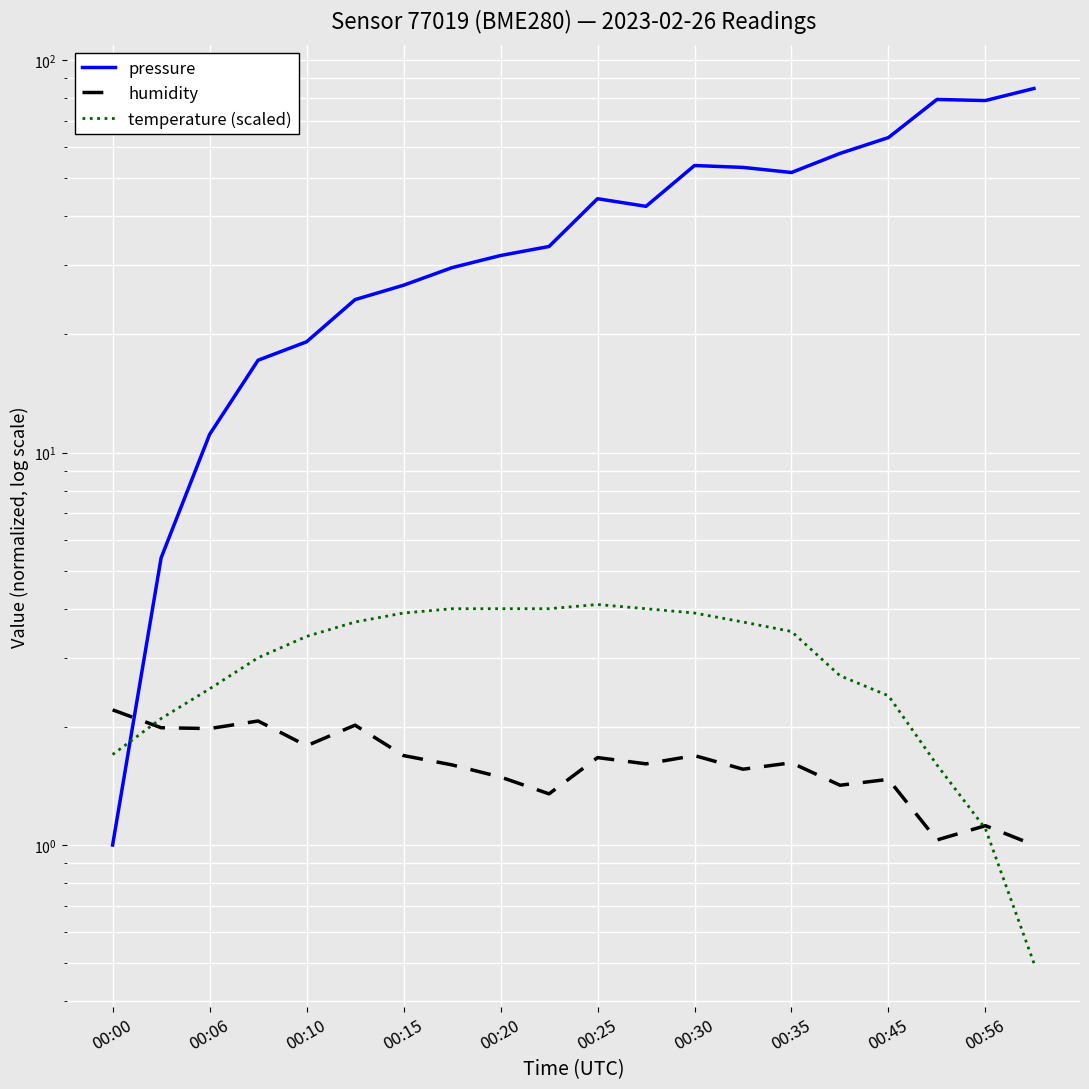

What is the value of the pressure point at the 1st from the left?

1.0